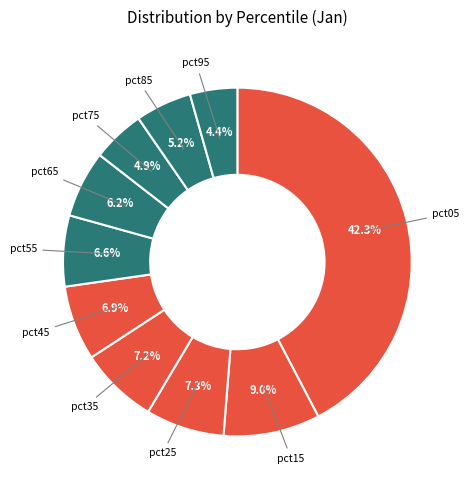

How many segments does this pie chart have?

10